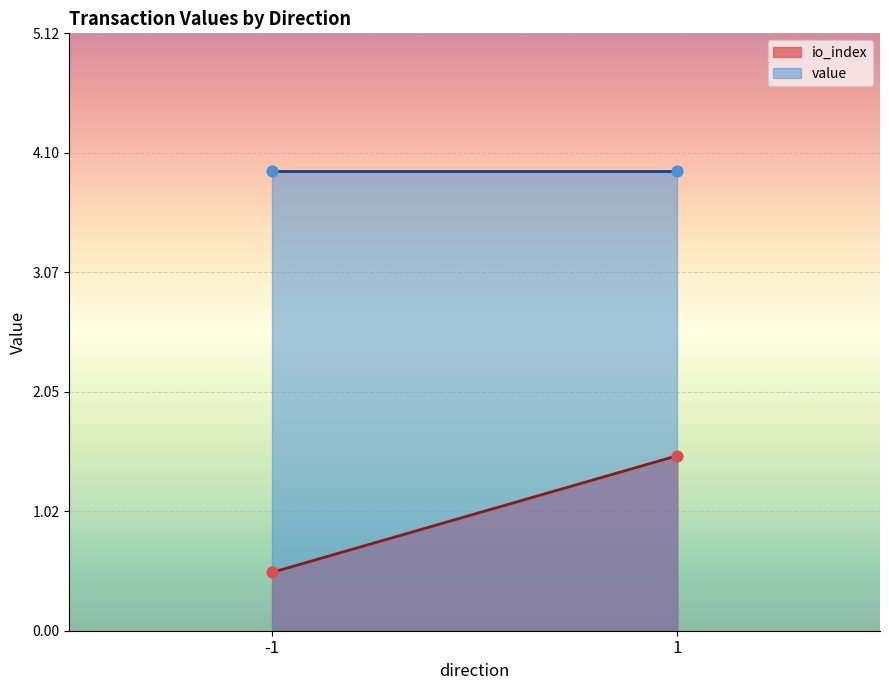

Is the value of value at 1 greater than the value of io_index at 1?

Yes